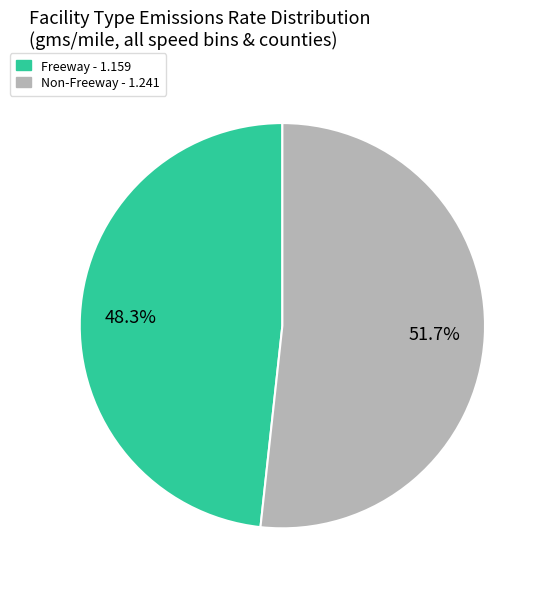

Is there any slice that represents more than half of the pie?

Yes